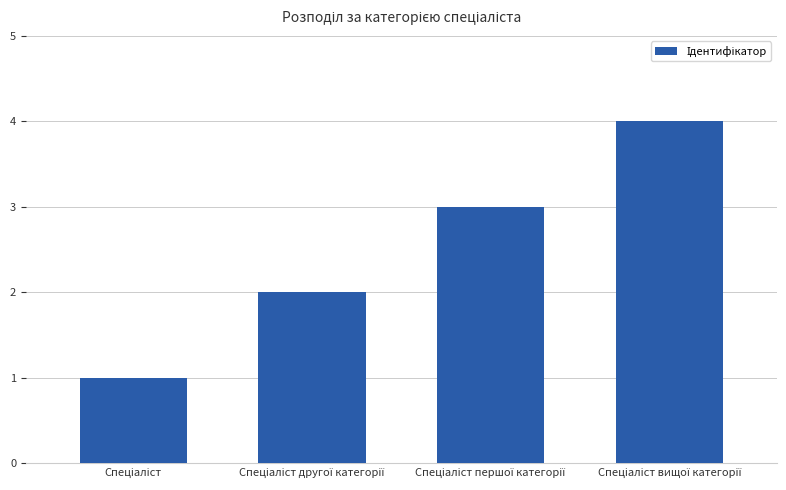

What is the sum of all values?

10